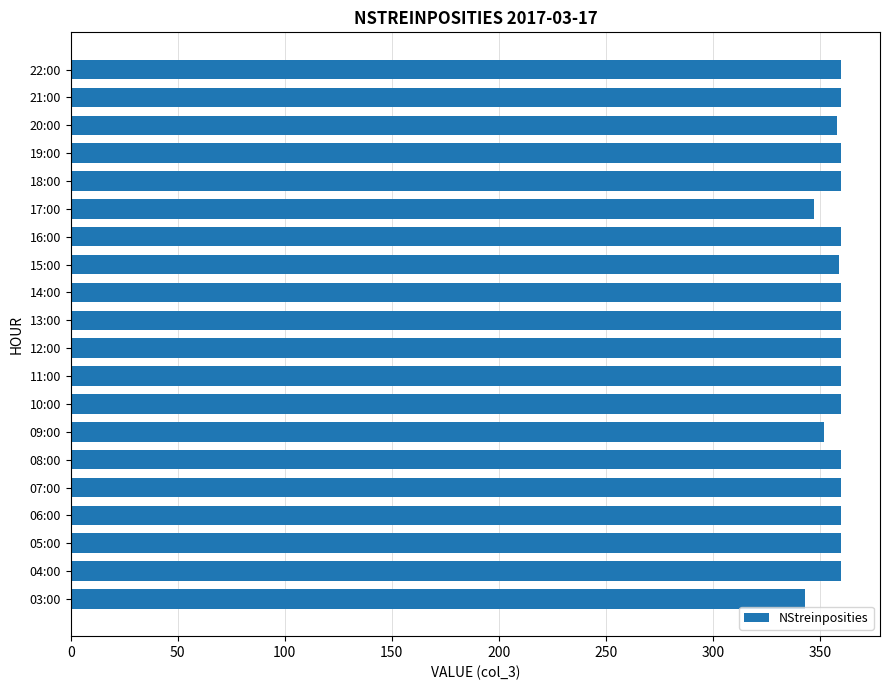

What value does the data have at 15:00, to the nearest 10?

360